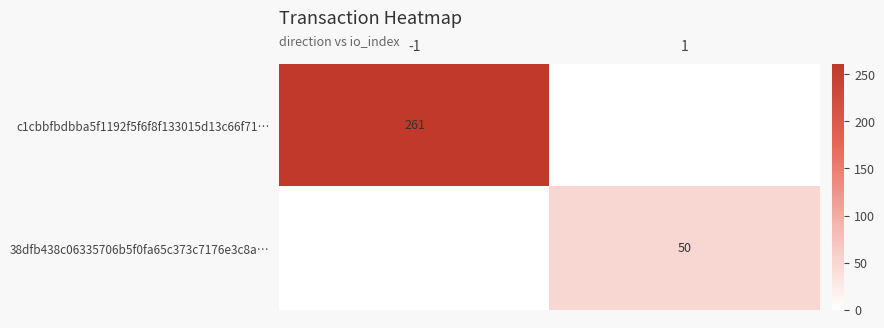

Is the value of c1cbbfbdbba5f1192f5f6f8f133015d13c66f71… at -1 greater than the value of 38dfb438c06335706b5f0fa65c373c7176e3c8a… at 1?

Yes